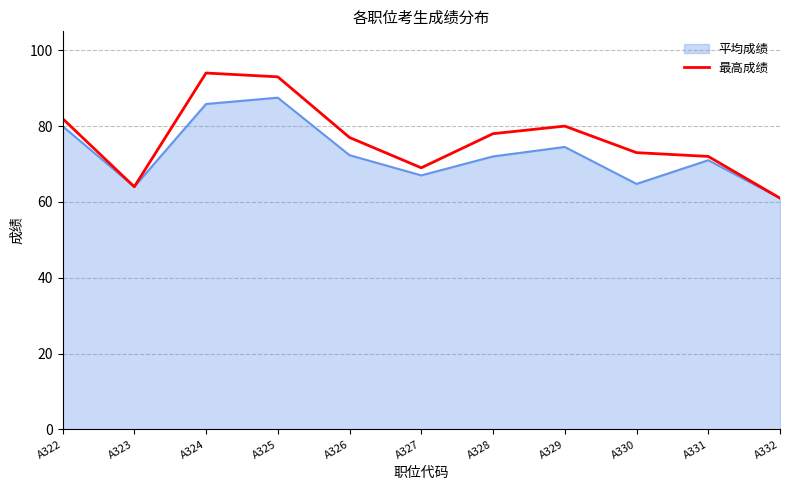

At which category does the chart reach its peak across all series?

A324